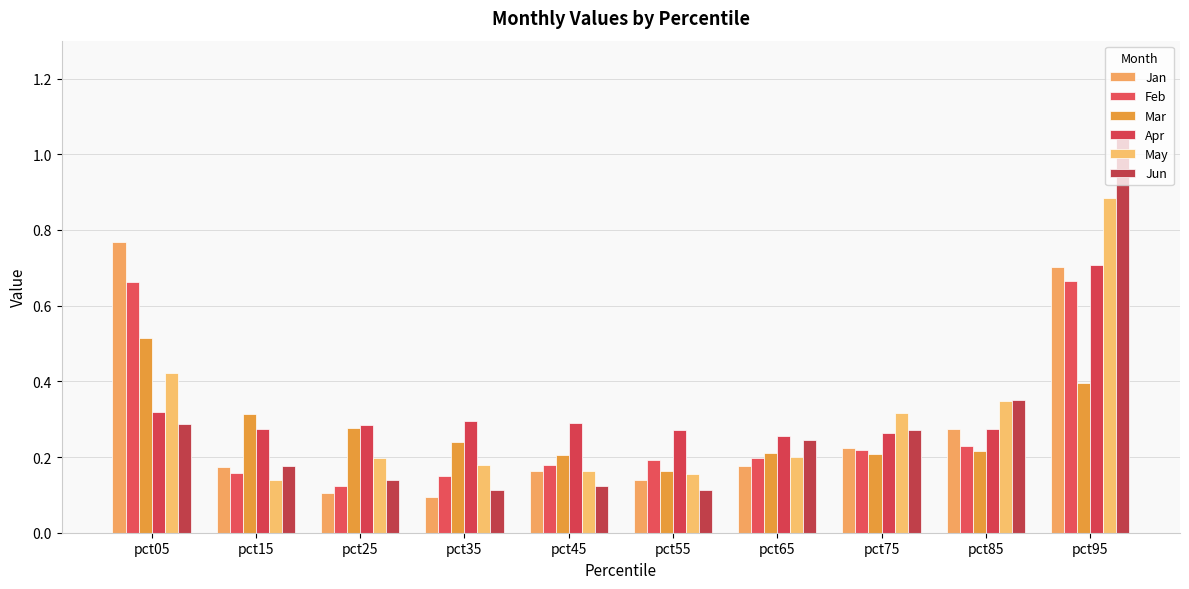

What is the total value across all series at pct35?

1.1